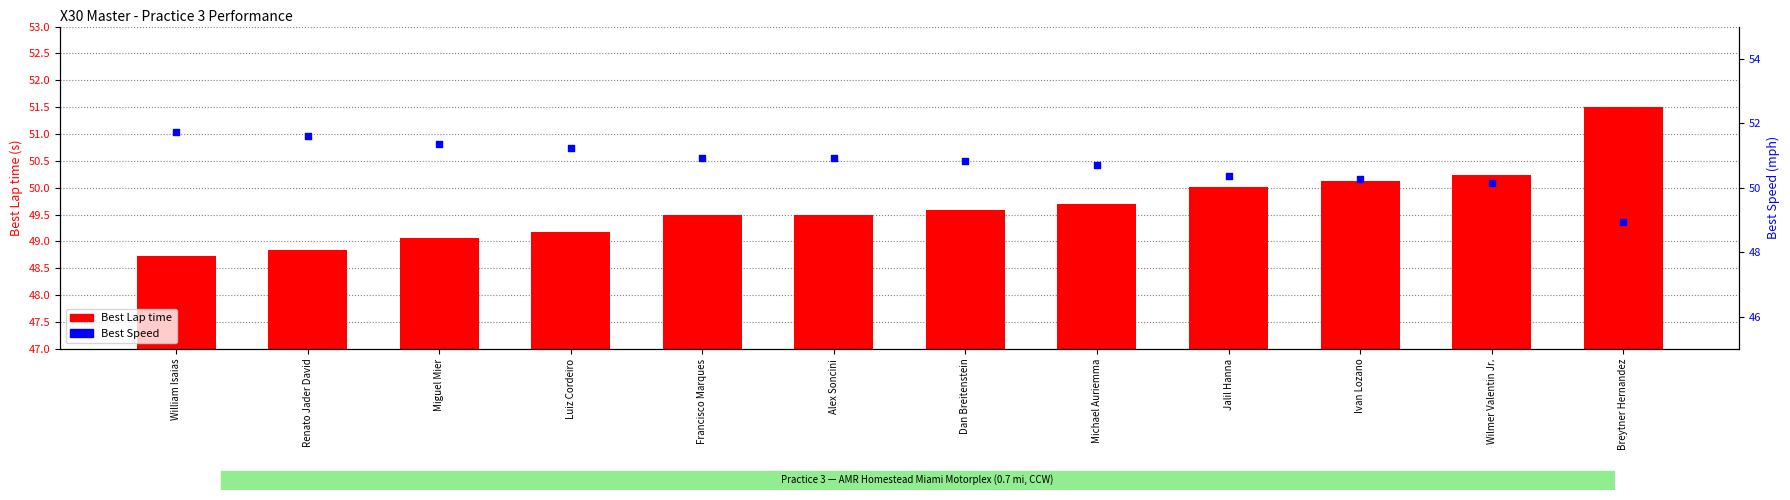

At how many categories does at least one series exceed 51?

5